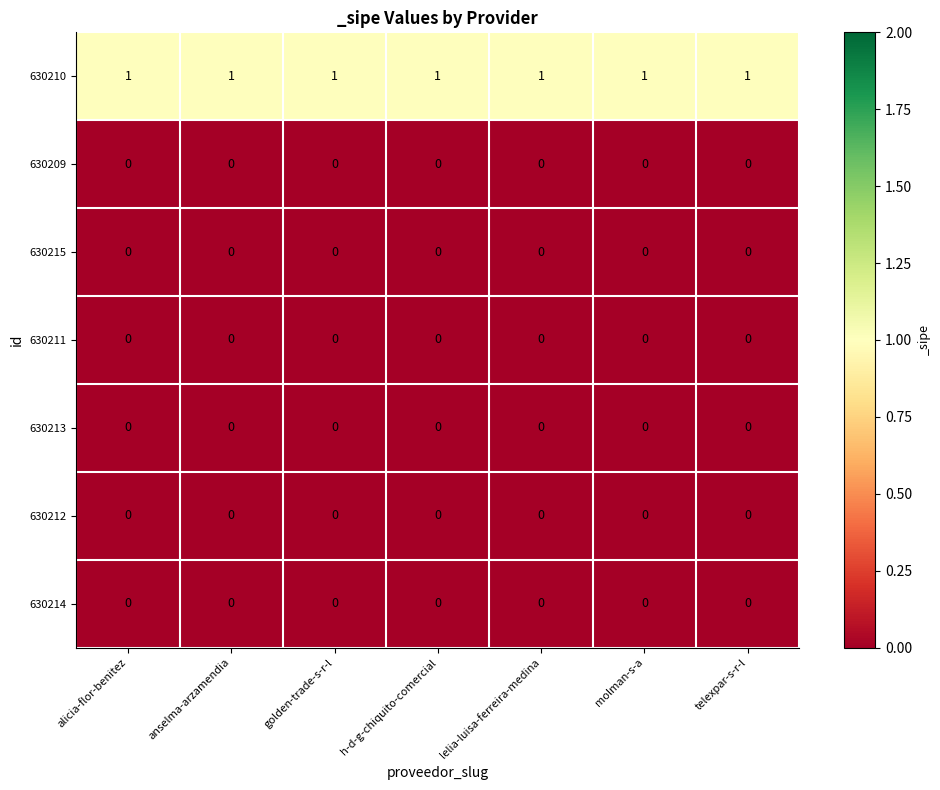

What is the spread (max minus min) of values at golden-trade-s-r-l?

1